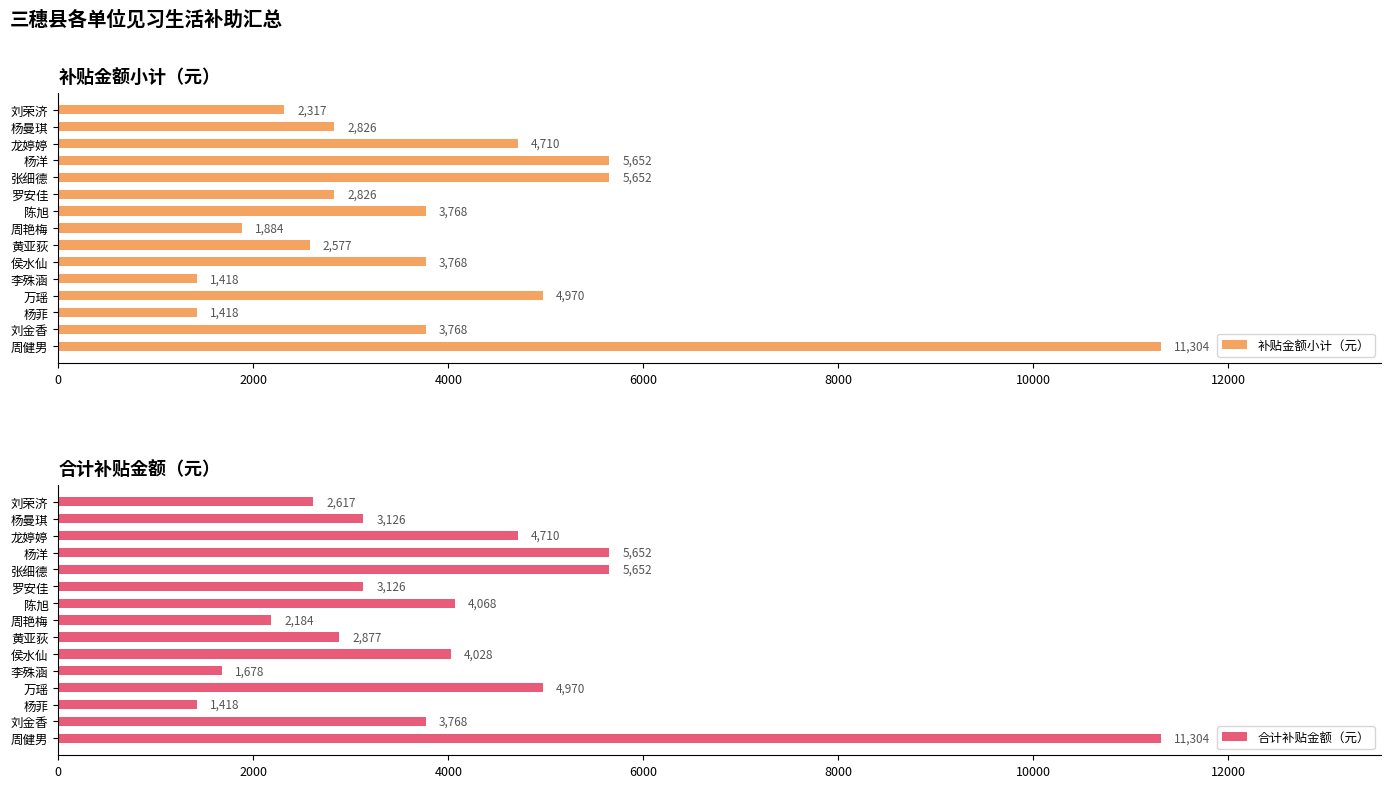

Does the chart contain stacked bars?

No